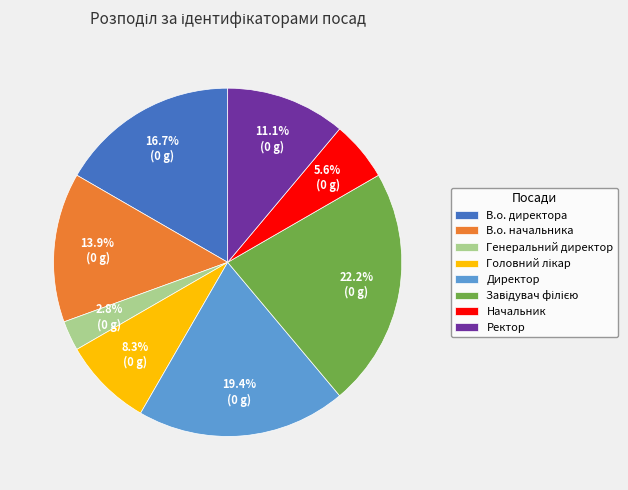

Count the number of slices in the pie.

8